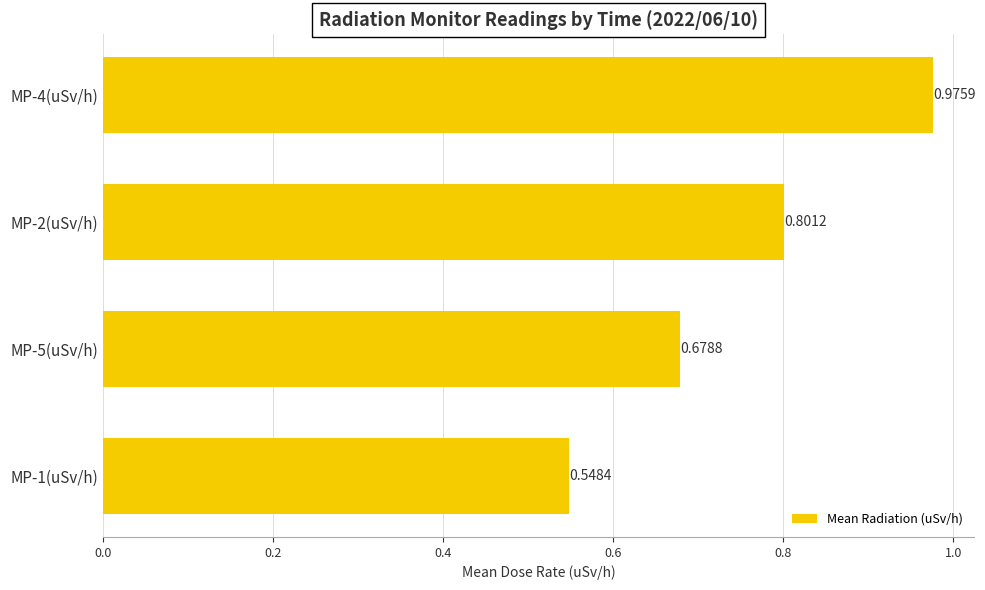

What is the difference between the maximum and minimum values?

0.4